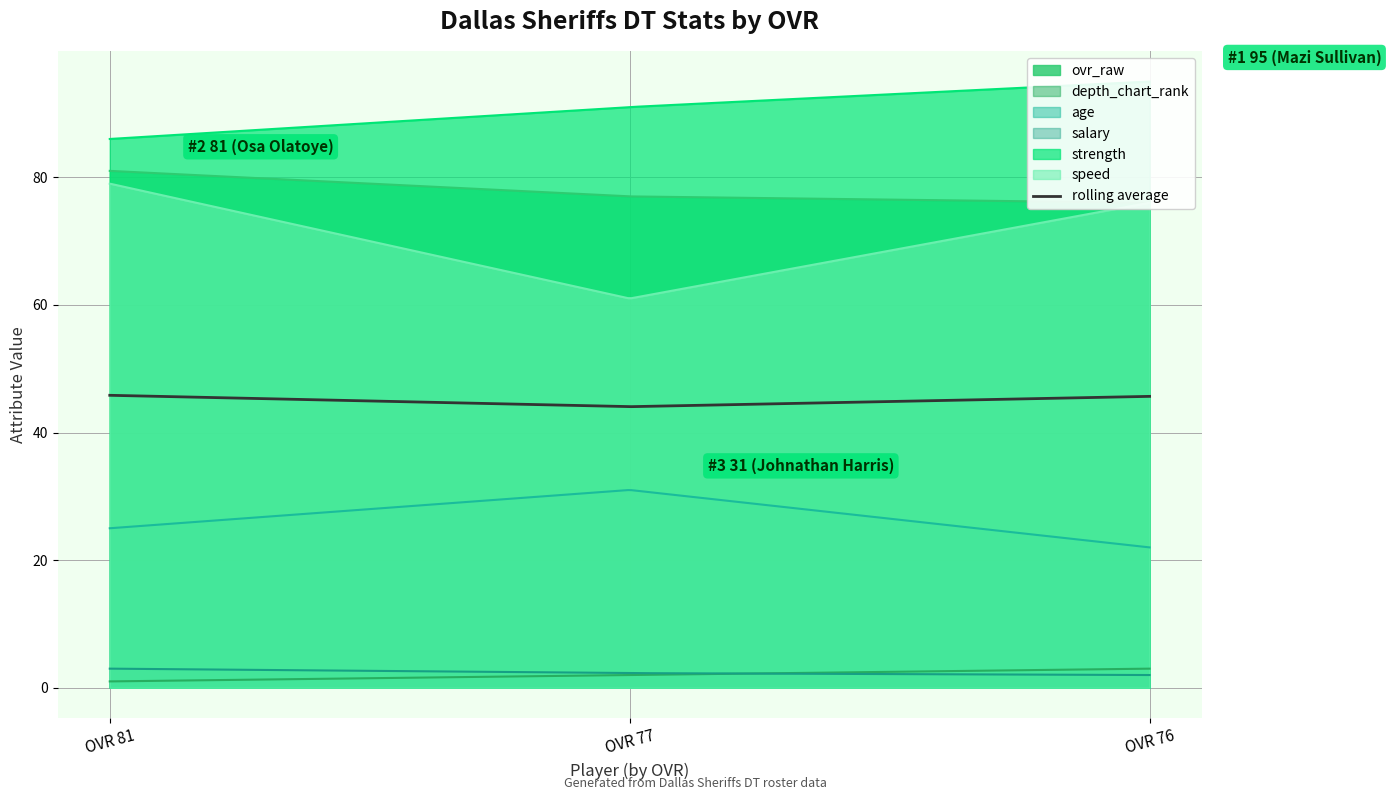

Reading left to right, extract all data points from this chart.

ovr_raw: Osa Olatoye=81.0	Johnathan Harris=77.0	Mazi Sullivan=76.0
depth_chart_rank: Osa Olatoye=1.0	Johnathan Harris=2.0	Mazi Sullivan=3.0
age: Osa Olatoye=25.0	Johnathan Harris=31.0	Mazi Sullivan=22.0
salary: Osa Olatoye=3.0	Johnathan Harris=2.3	Mazi Sullivan=2.0
strength: Osa Olatoye=86.0	Johnathan Harris=91.0	Mazi Sullivan=95.0
speed: Osa Olatoye=79.0	Johnathan Harris=61.0	Mazi Sullivan=76.0